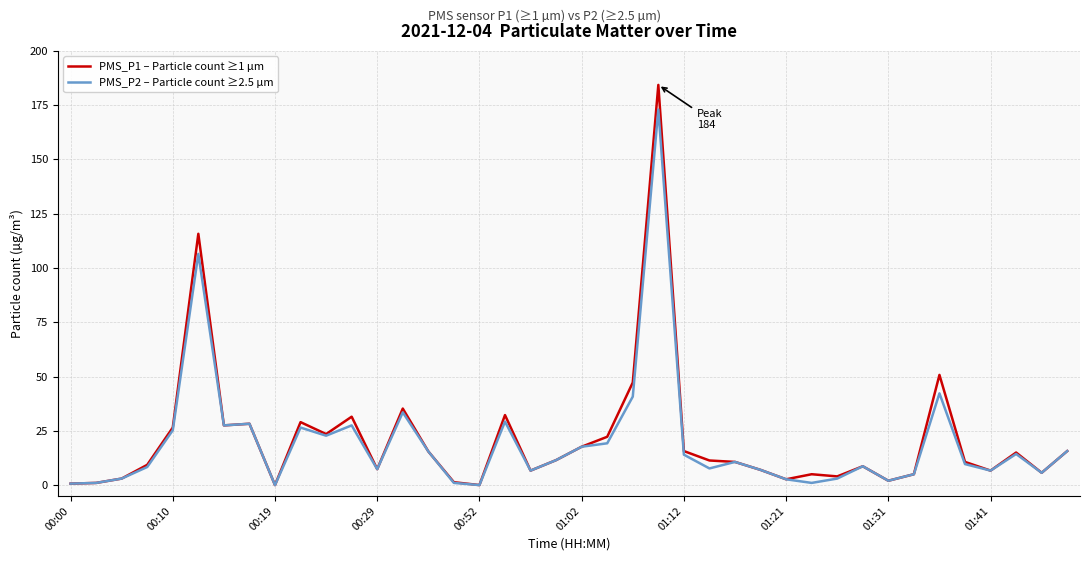

Rank the series by their maximum value, from highest to lowest.

PMS_P1 – Particle count ≥1 µm, PMS_P2 – Particle count ≥2.5 µm